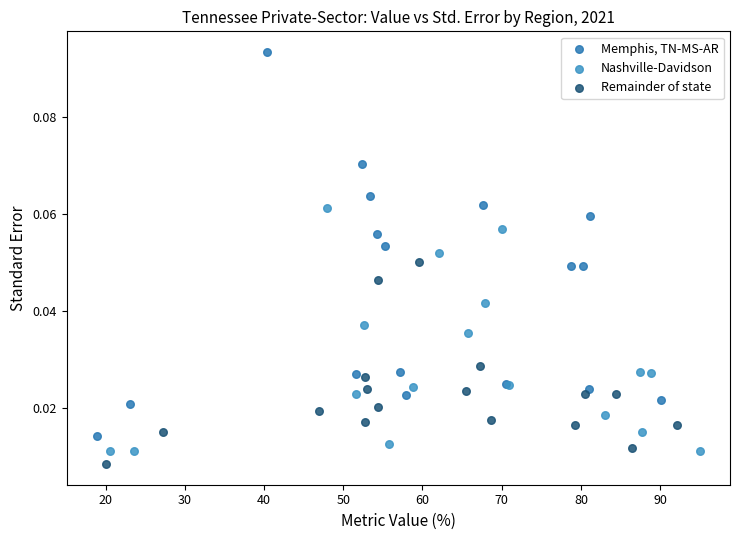

Which series has the widest spread of Y values?

Memphis, TN-MS-AR